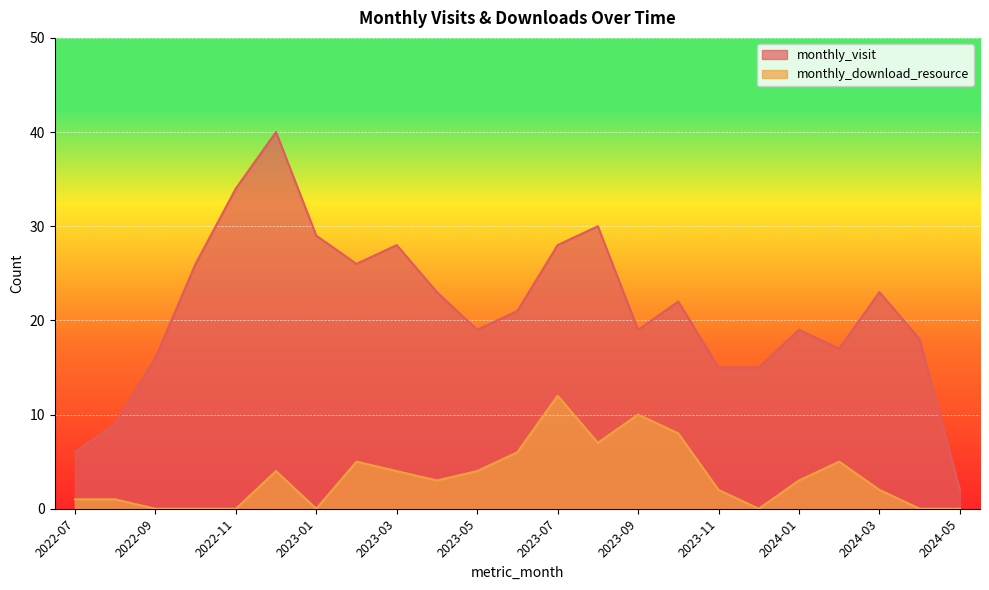

Which category has the lowest value in the monthly_download_resource series?

2022-09